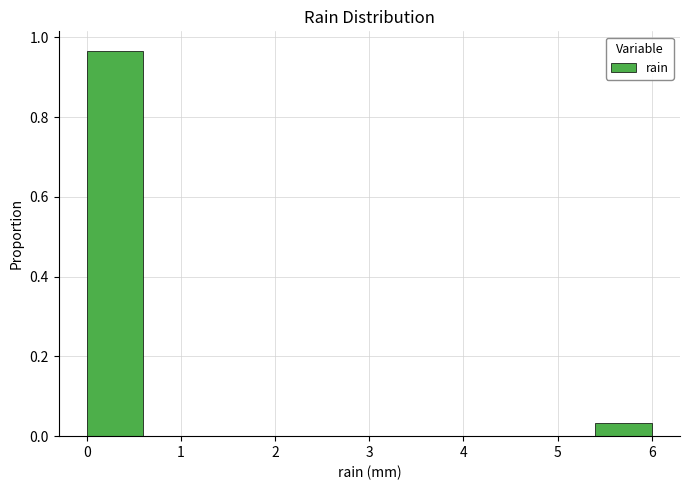

Over which range of the x-axis is the bar tallest?

0.0 to 0.6